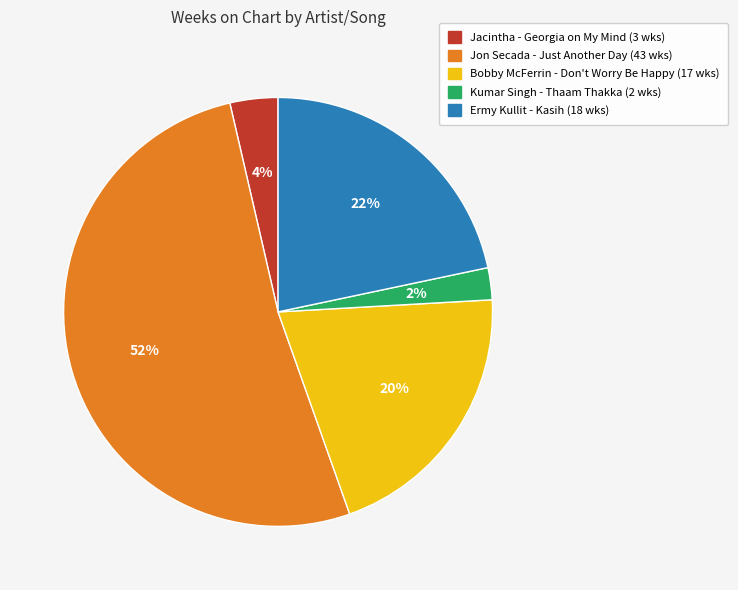

To the nearest percent, what portion does Jacintha - Georgia on My Mind represent?

4%